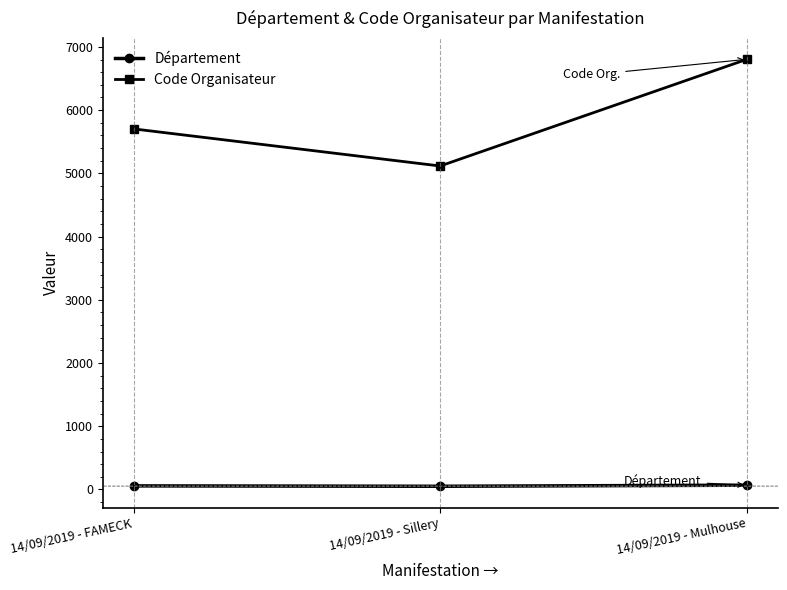

What is the label of the 1st point from the left?

14/09/2019 - FAMECK